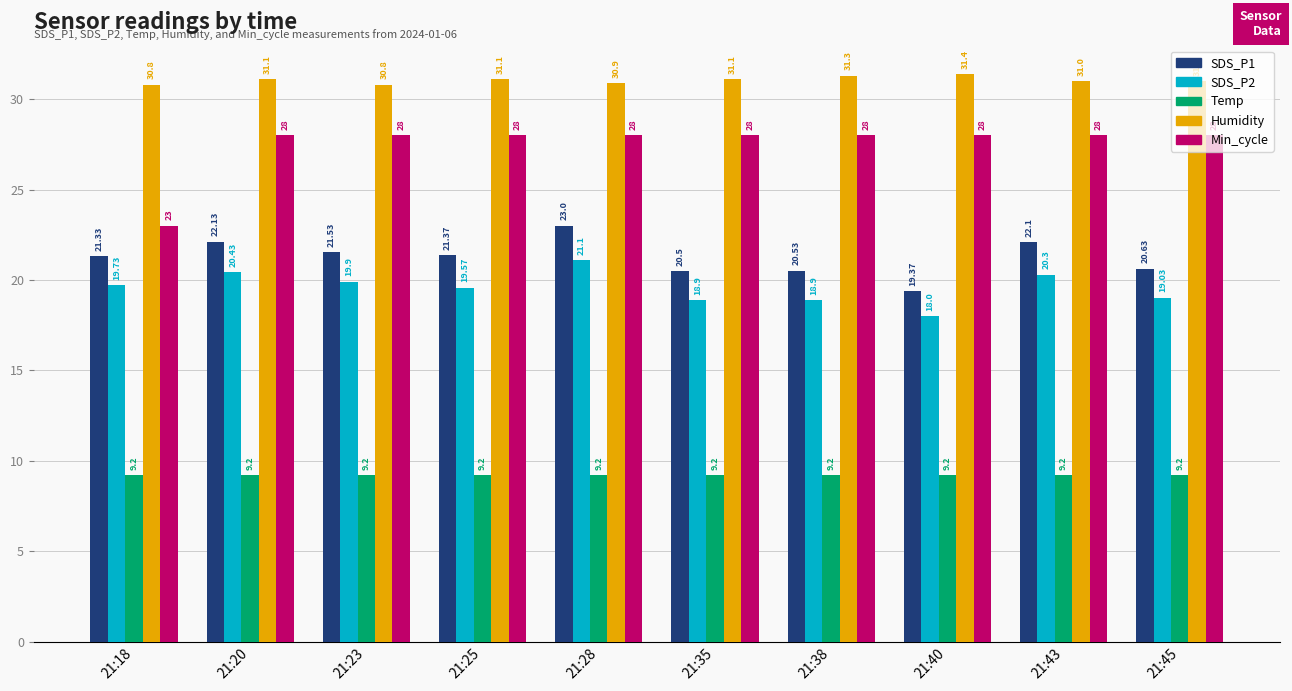

What is the value of the Temp bar at the 4th from the left?

9.2